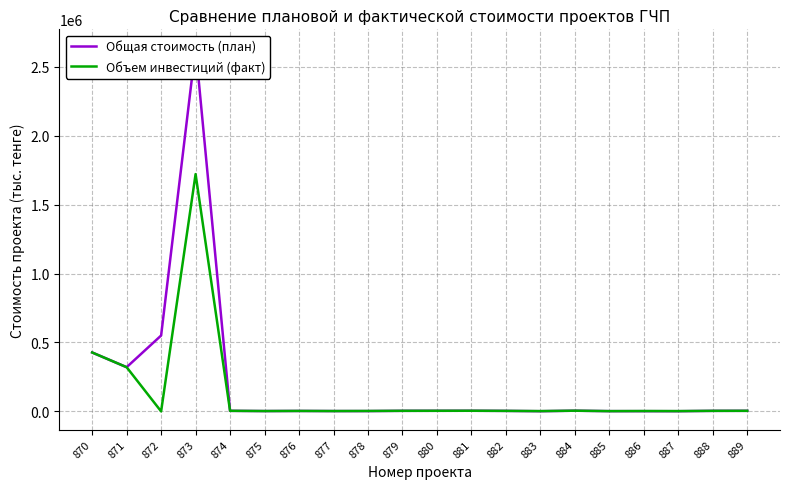

What are all the series names shown in the legend?

Общая стоимость (план), Объем инвестиций (факт)